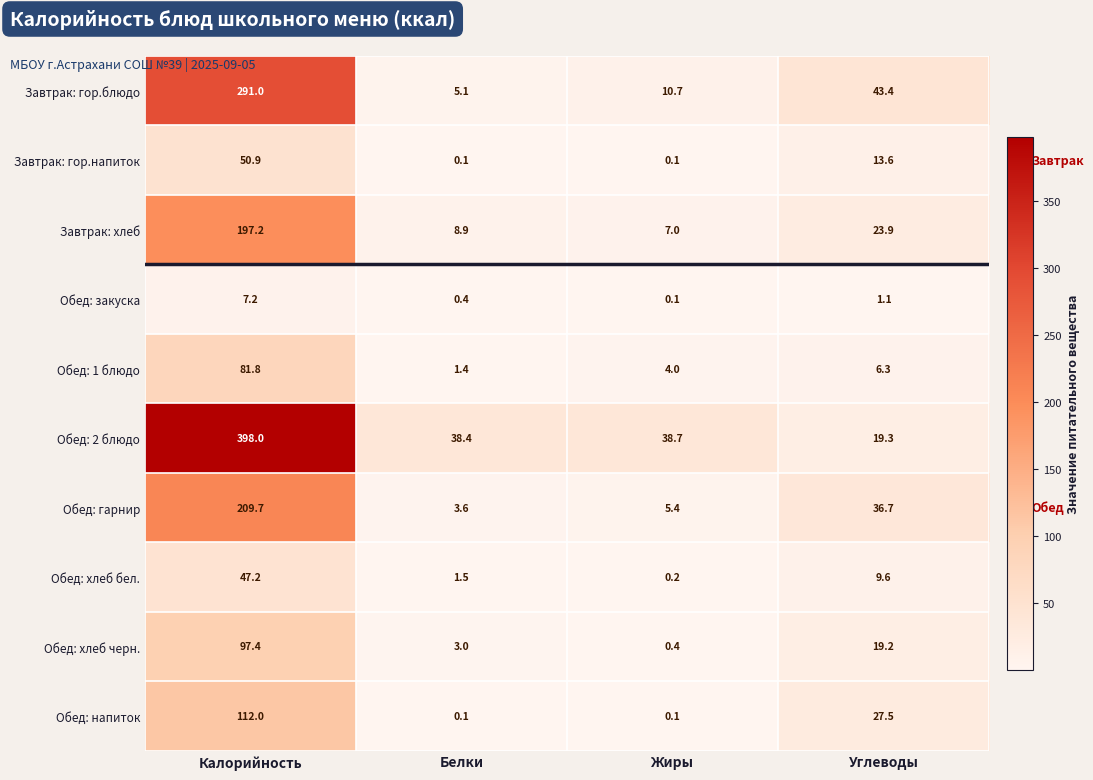

What is the total value across all series at Калорийность?

1492.4